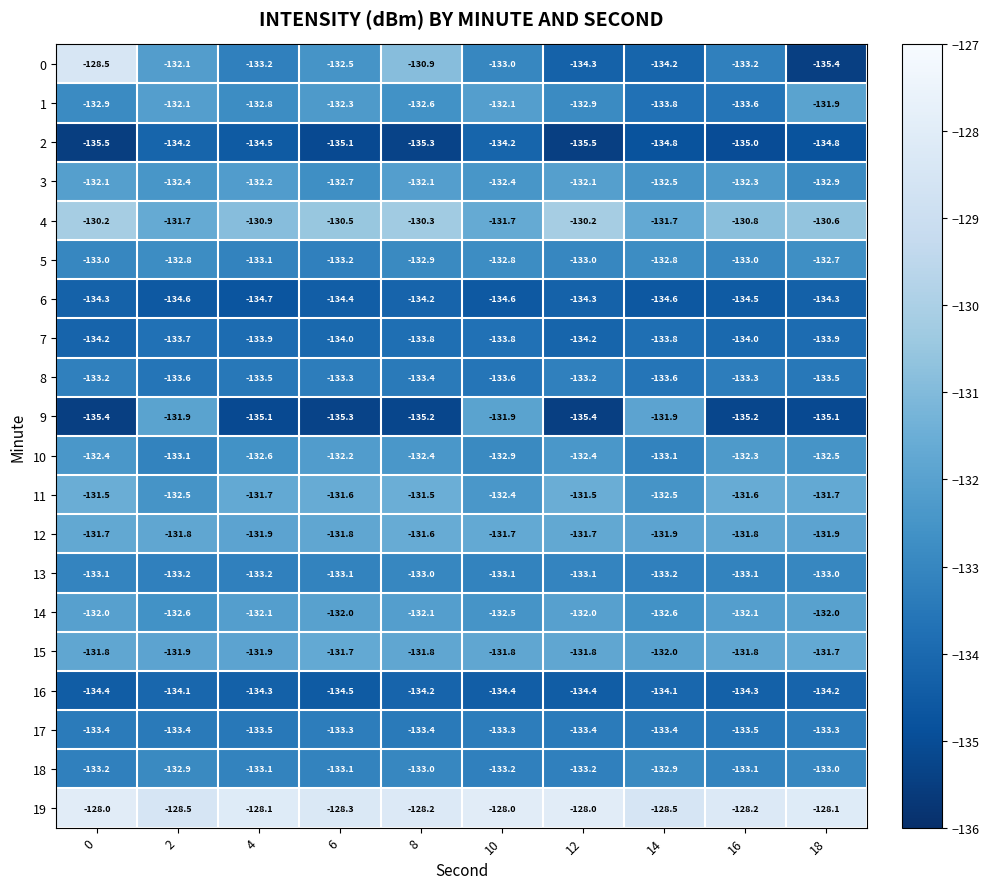

Which series changed the most between 2 and 16?

9